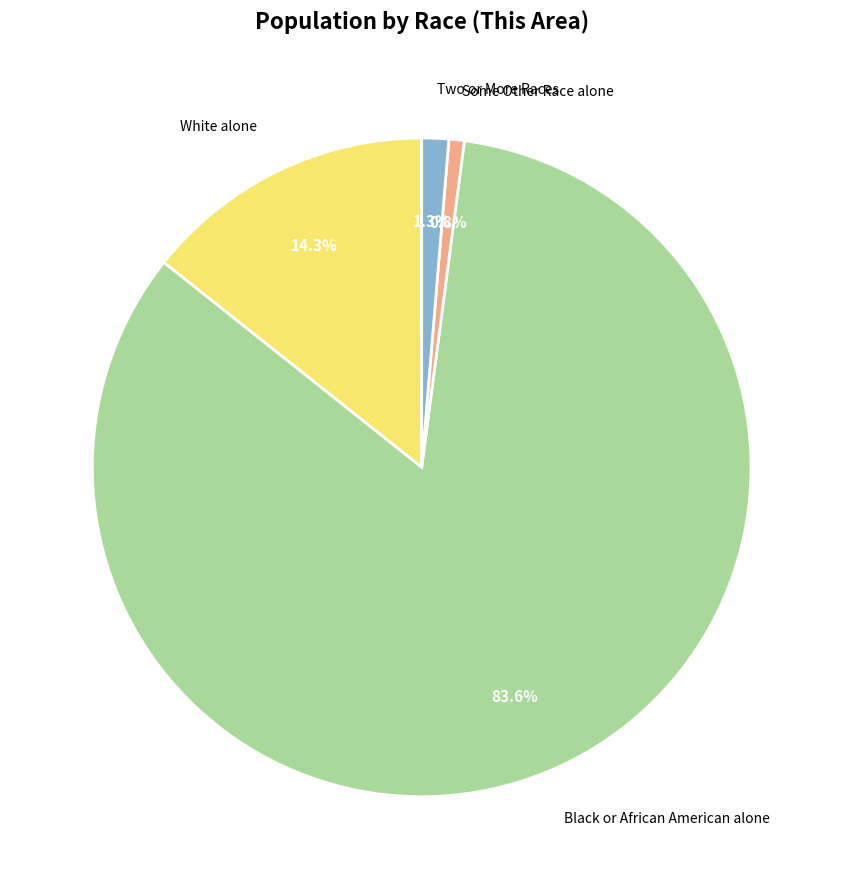

How many segments does this pie chart have?

4